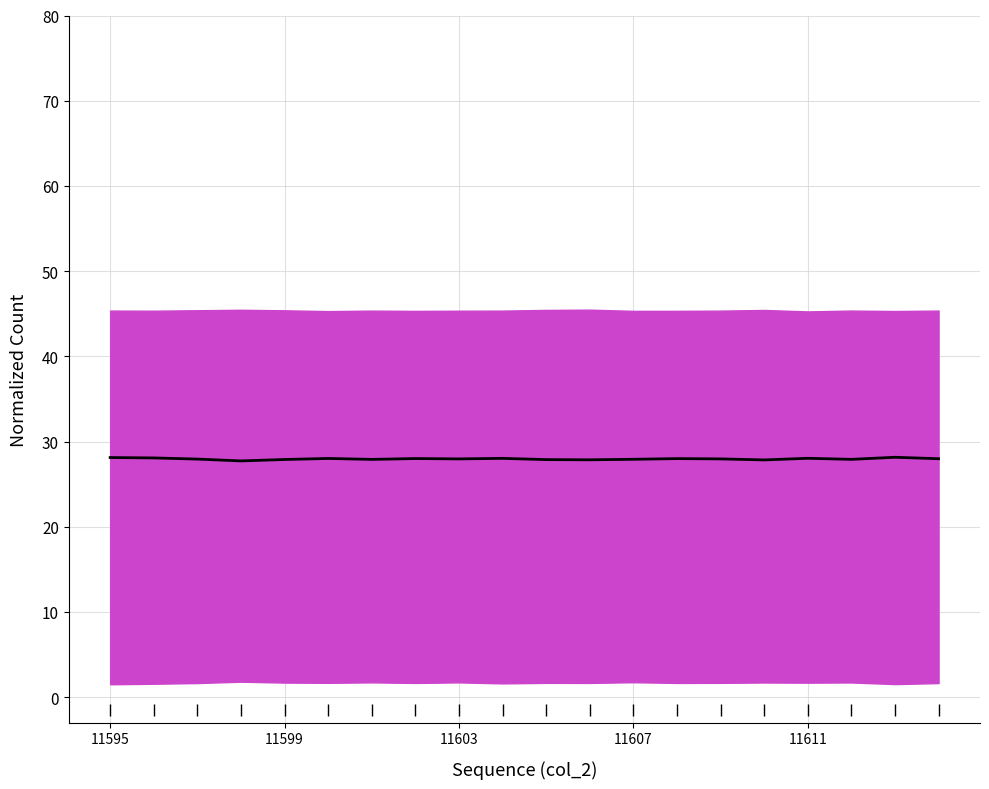

What is the sum of all values?

559.2